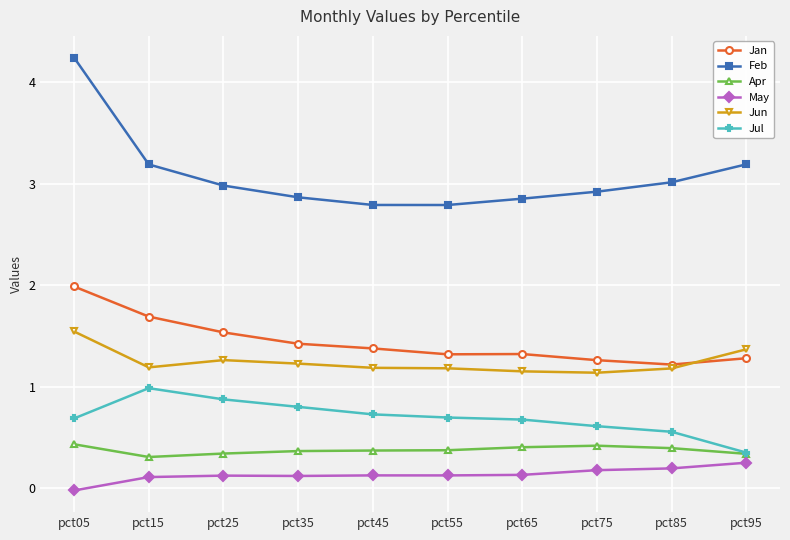

True or false: Jul and Jan cross at least once.

False